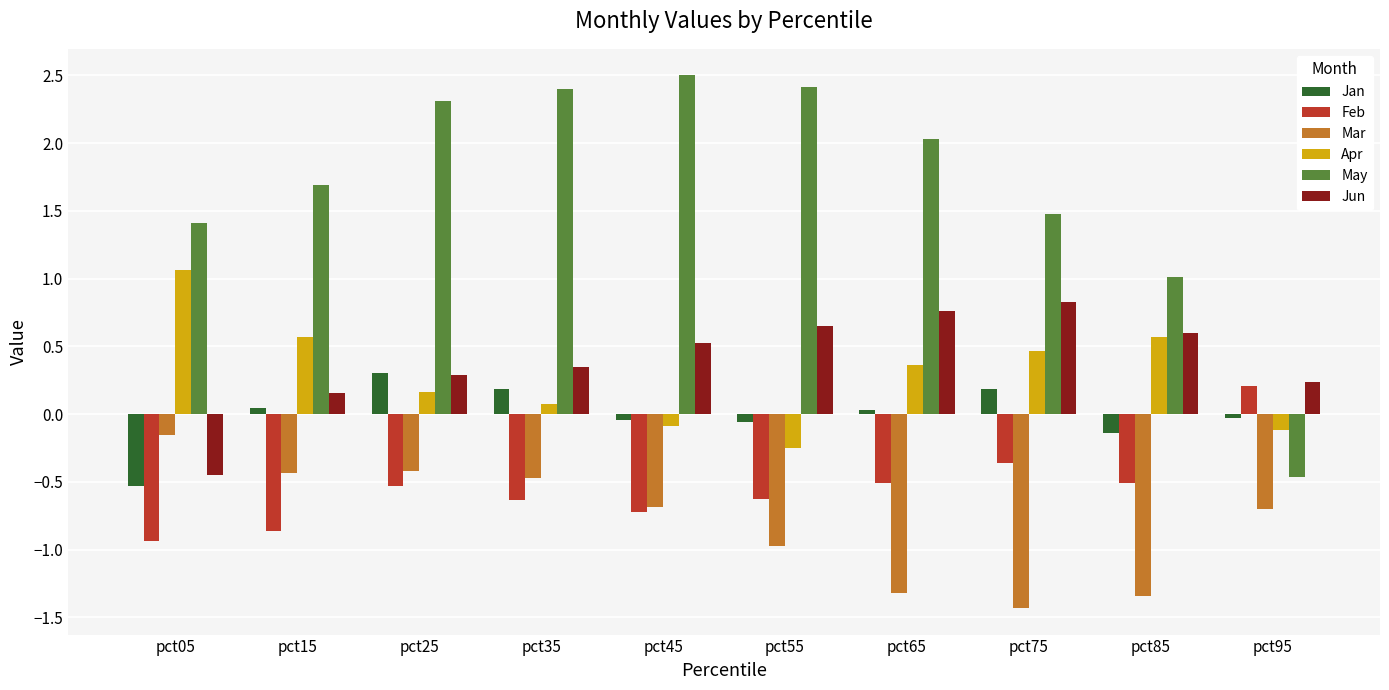

What is the minimum value shown in the chart?

-1.4